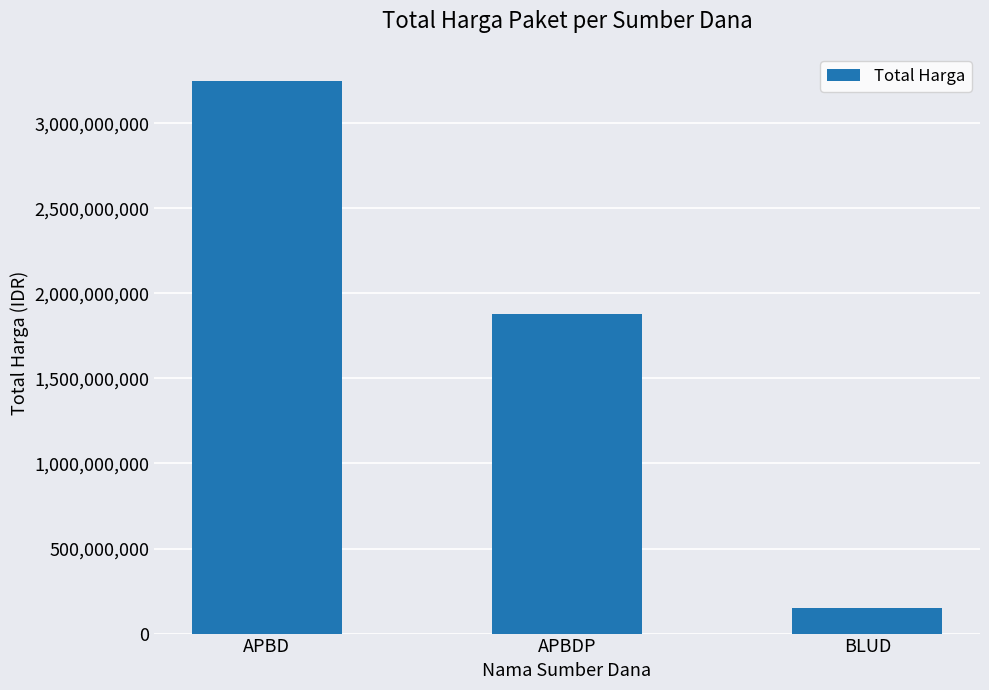

What is the value of the 3rd bar from the left?

149791000